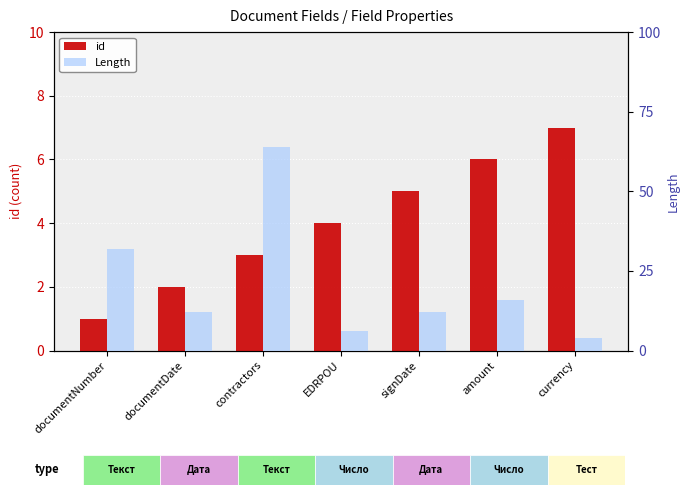

The id series shows 2 at documentDate. True or false?

True